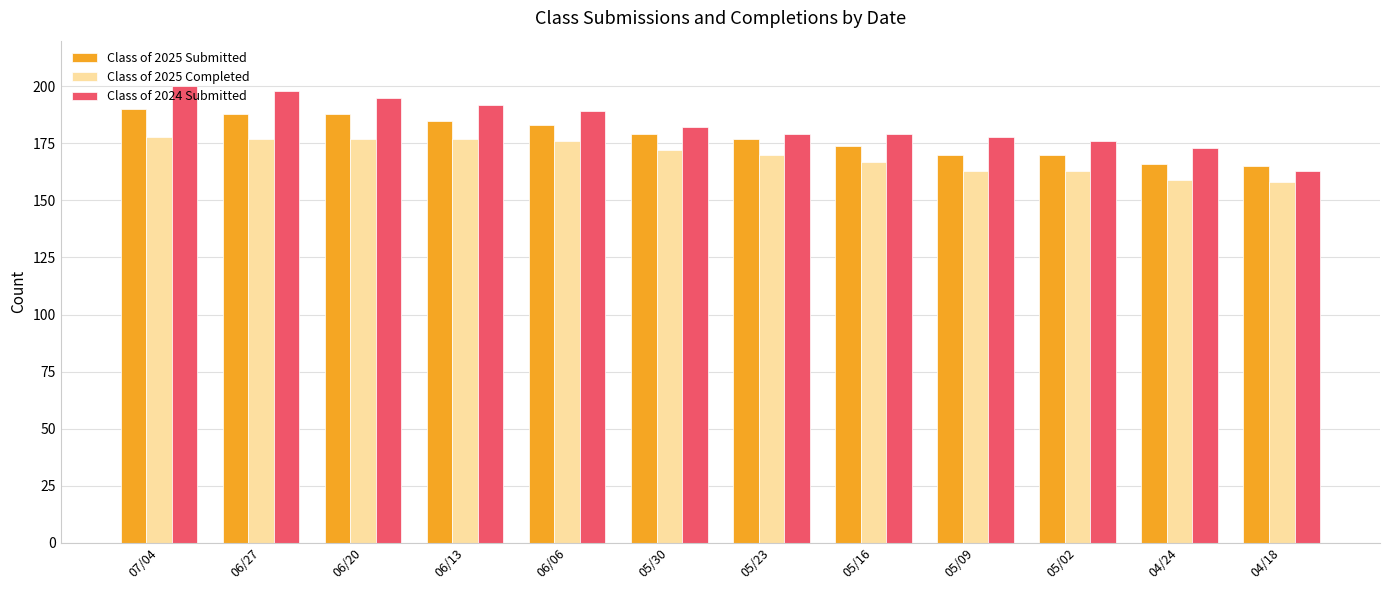

The value of Class of 2025 Submitted at 05/23 is 72. True or false?

False